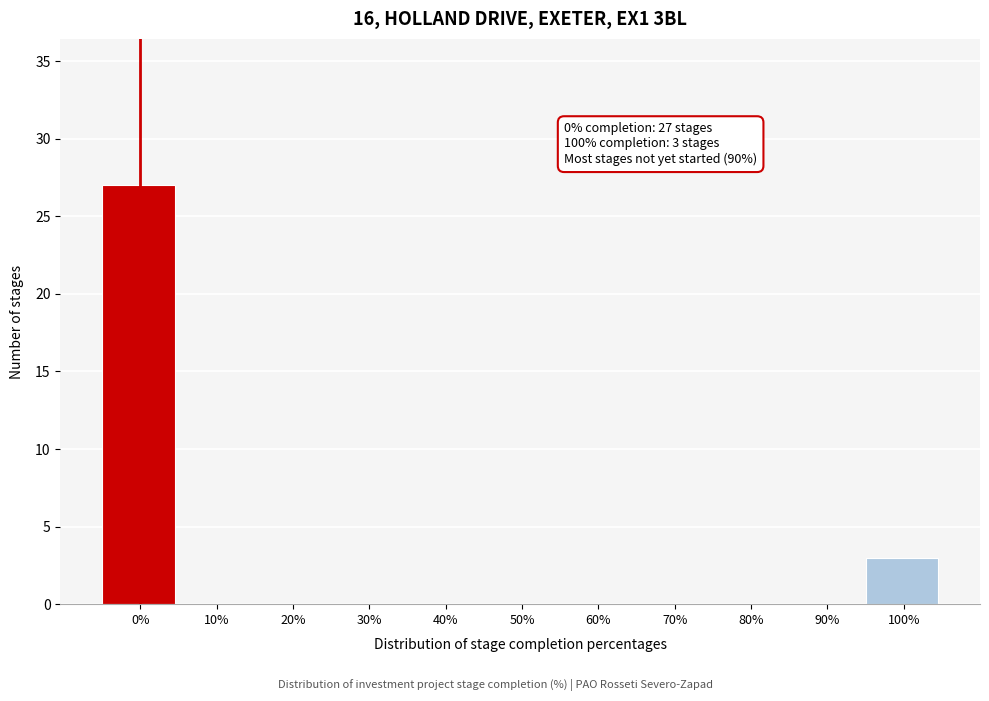

Reading left to right, extract all data points from this chart.

0%=27	10%=0	20%=0	30%=0	40%=0	50%=0	60%=0	70%=0	80%=0	90%=0	100%=3